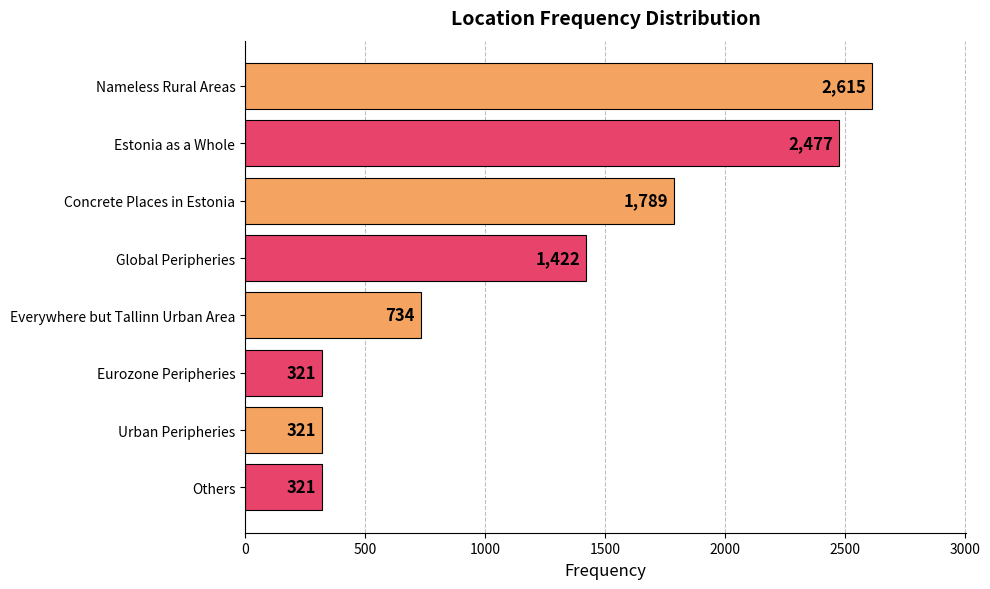

Reading bottom to top, transcribe all the data shown in this chart.

Others=321	Urban Peripheries=321	Eurozone Peripheries=321	Everywhere but Tallinn Urban Area=734	Global Peripheries=1422	Concrete Places in Estonia=1789	Estonia as a Whole=2477	Nameless Rural Areas=2615